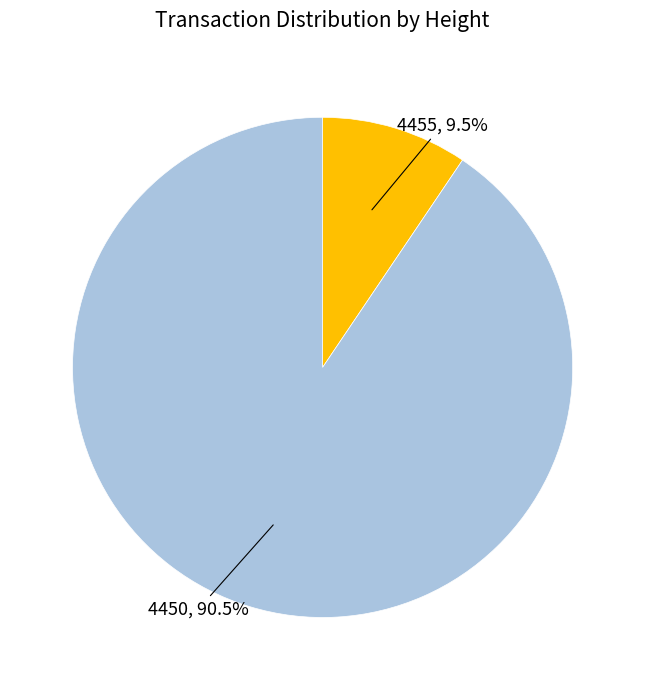

Does any single category account for the majority?

Yes